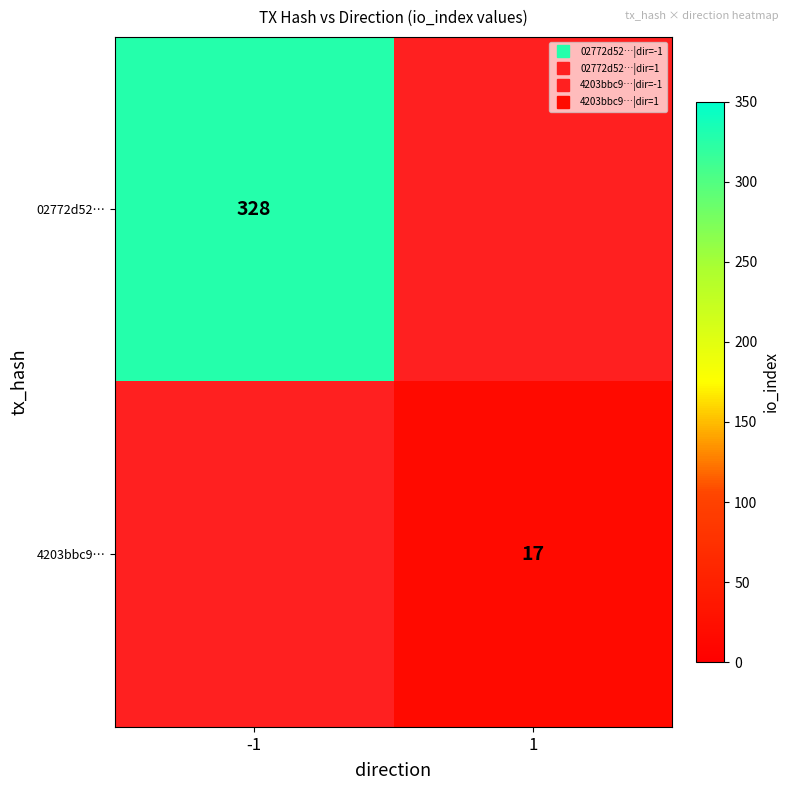

What is the maximum value shown in the chart?

328.0